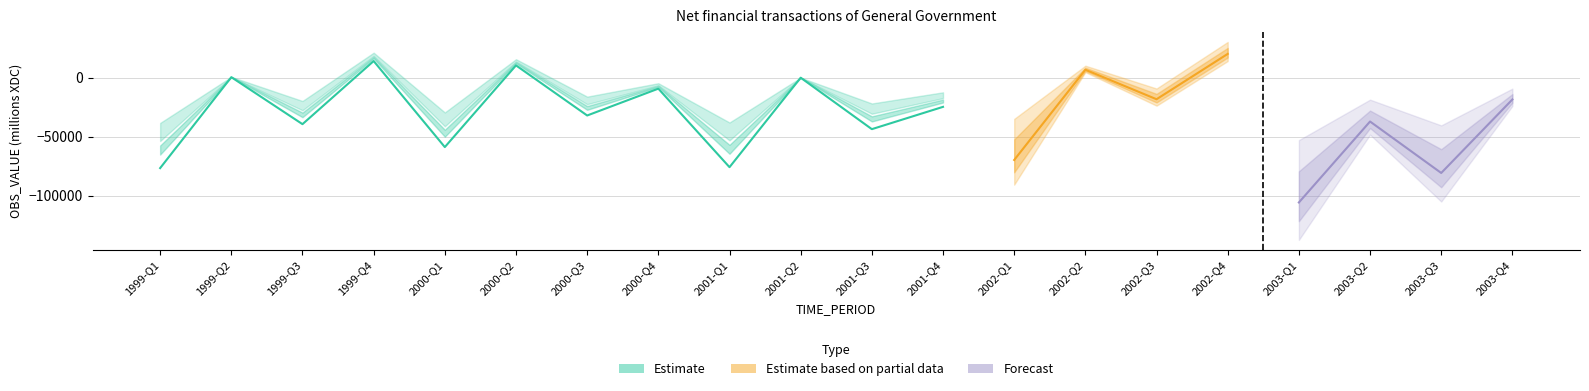

What is the label of the 2nd point from the right?

2003-Q3